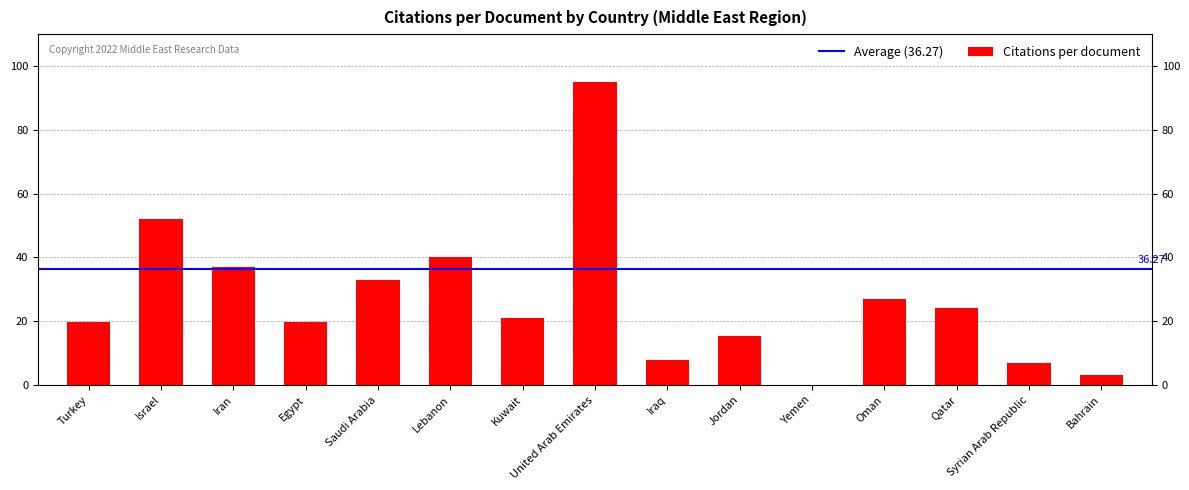

What is the approximate value at Bahrain?

3.0